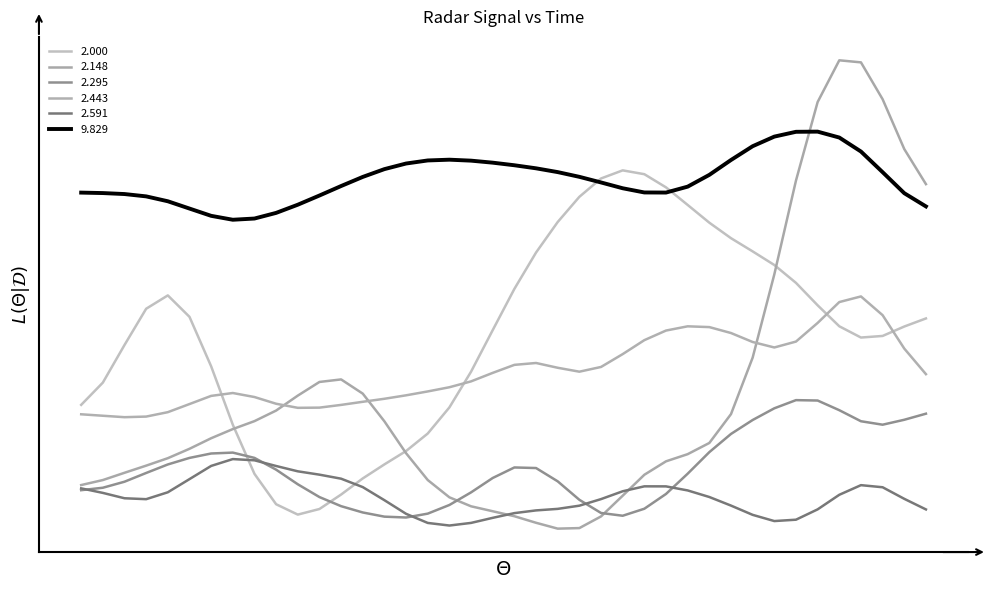

At how many categories does at least one series exceed 0?

40